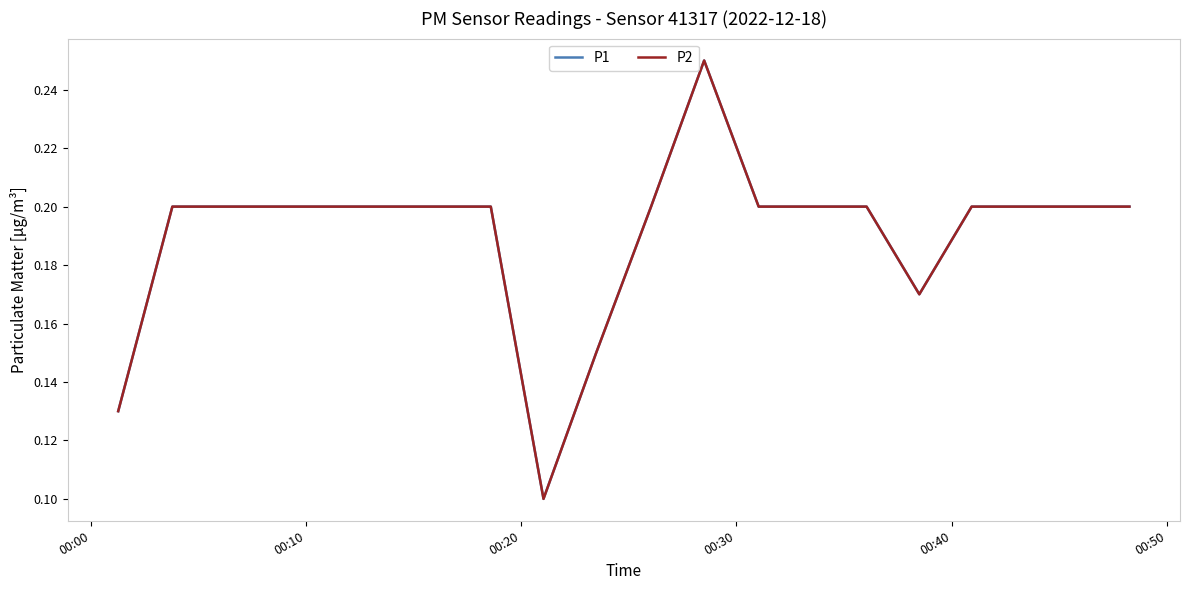

True or false: P2 and P1 cross at least once.

False